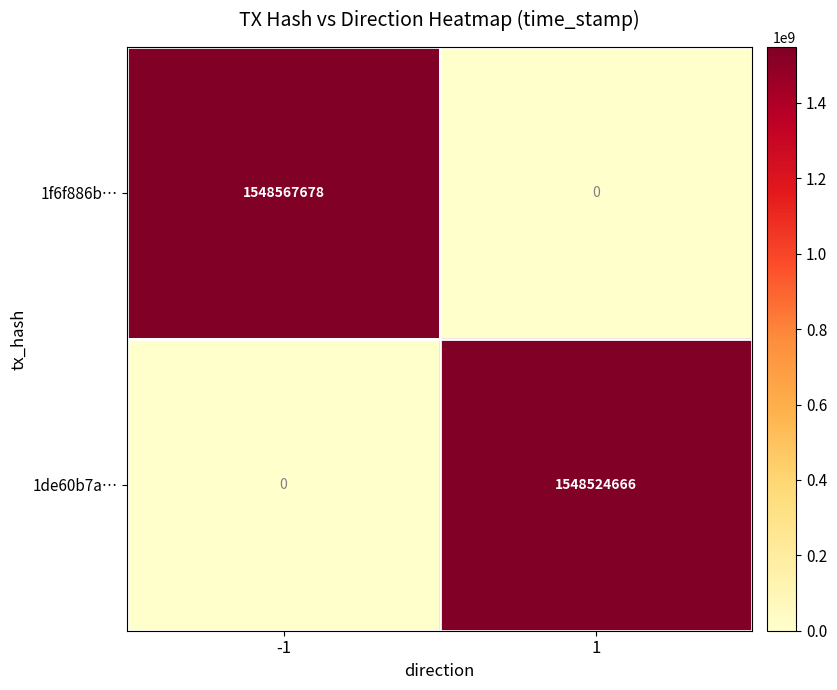

Reading left to right, what are all the values shown in this chart?

1f6f886b…: -1=1548567678	1=0
1de60b7a…: -1=0	1=1548524666